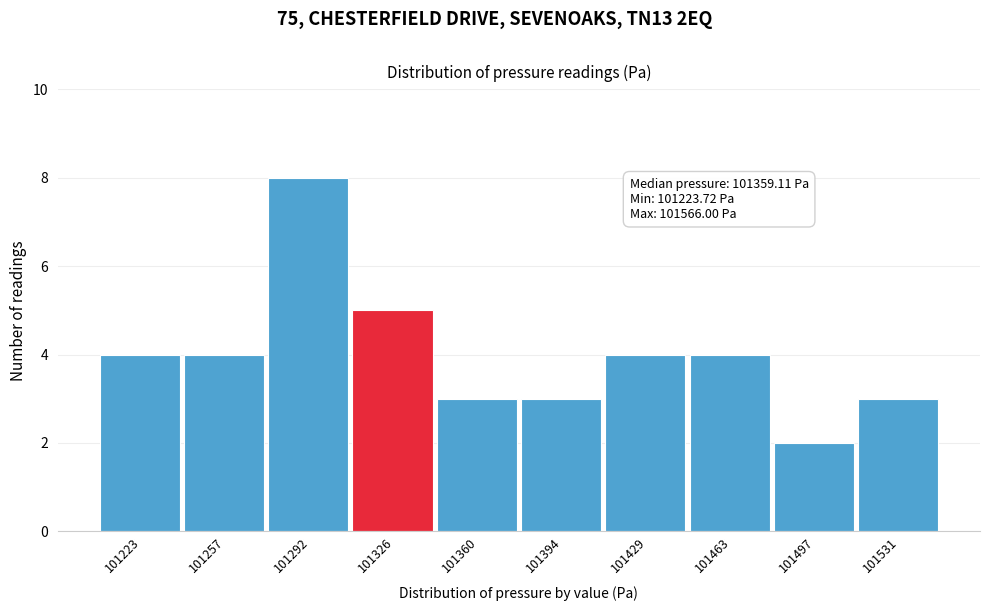

Reading left to right, what are all the values shown in this chart?

4	4	8	5	3	3	4	4	2	3